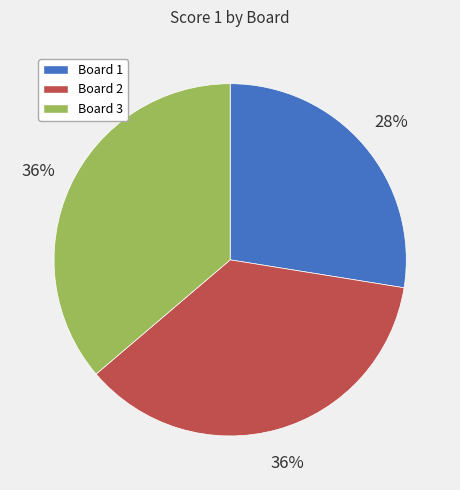

To the nearest percent, what is the combined percentage of Board 1 and Board 2?

64%